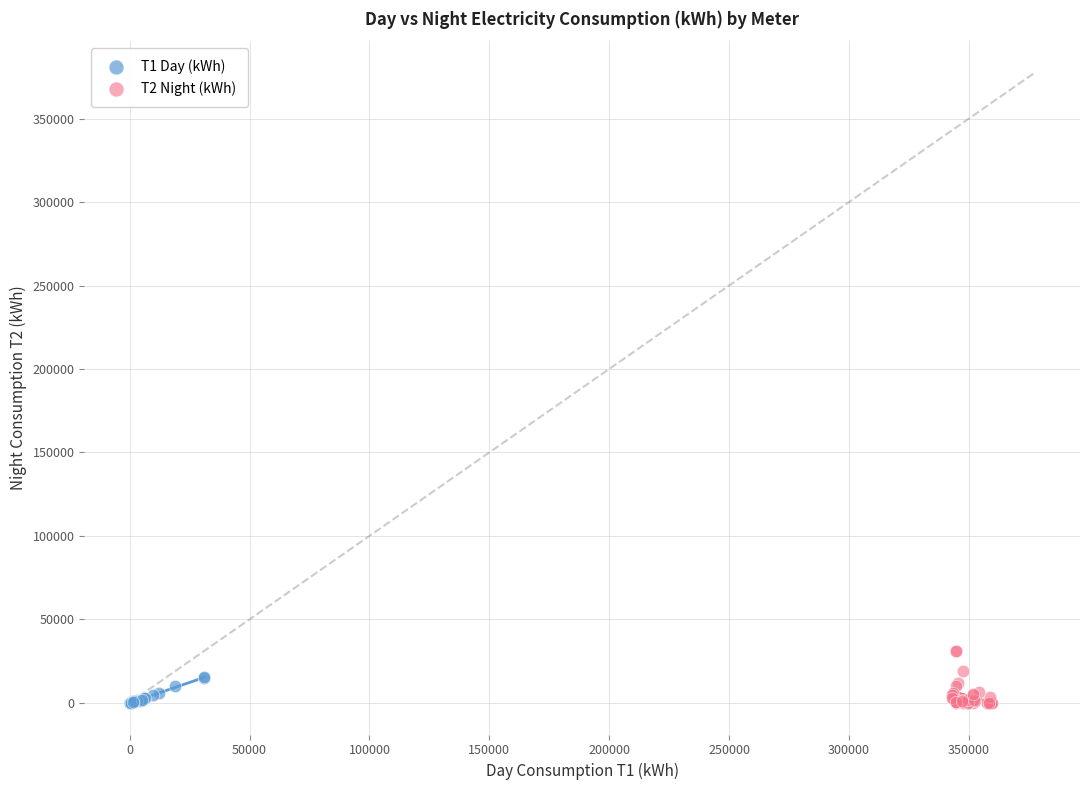

Which series has the widest spread of Y values?

T2 Night (kWh)